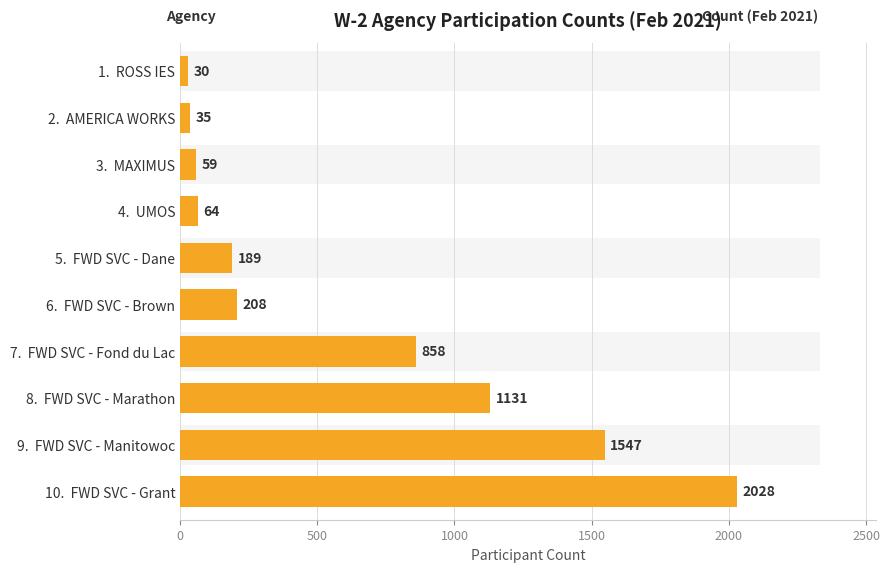

Reading left to right, transcribe all the data shown in this chart.

30	35	59	64	189	208	858	1131	1547	2028